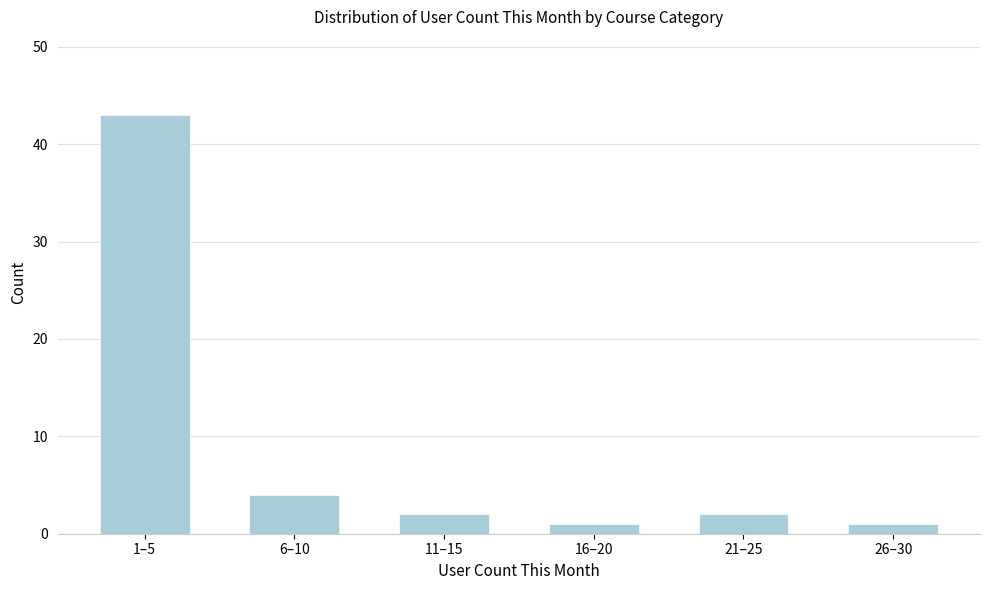

Reading left to right, list all the values displayed in this chart.

43	4	2	1	2	1